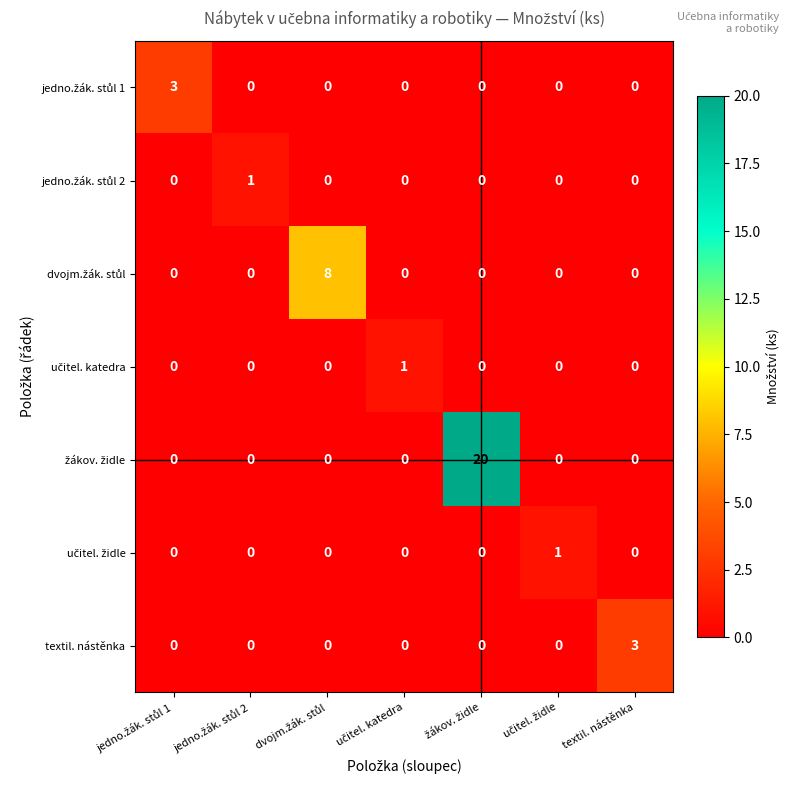

What is the greatest value displayed?

20